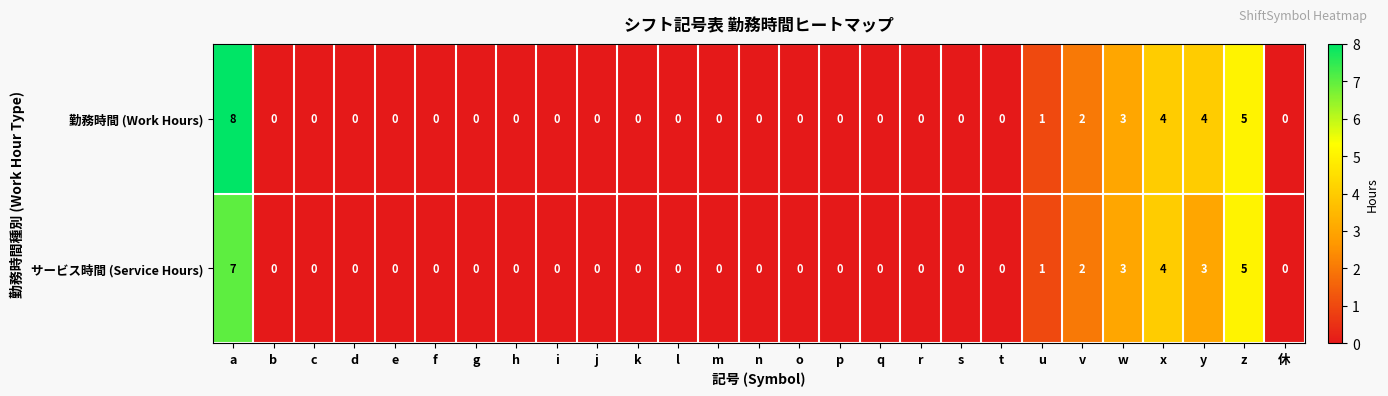

List the series in order of their peak value, highest first.

勤務時間 (Work Hours), サービス時間 (Service Hours)